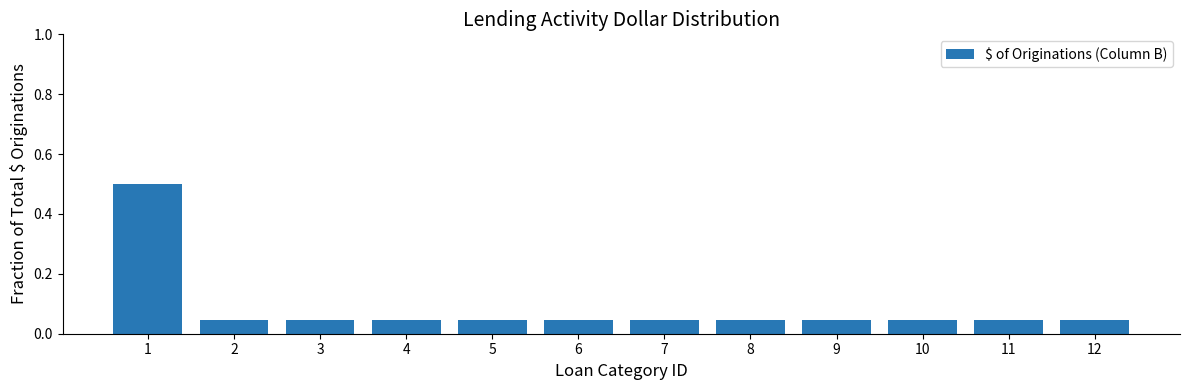

What is the difference between the maximum and minimum values?

0.5